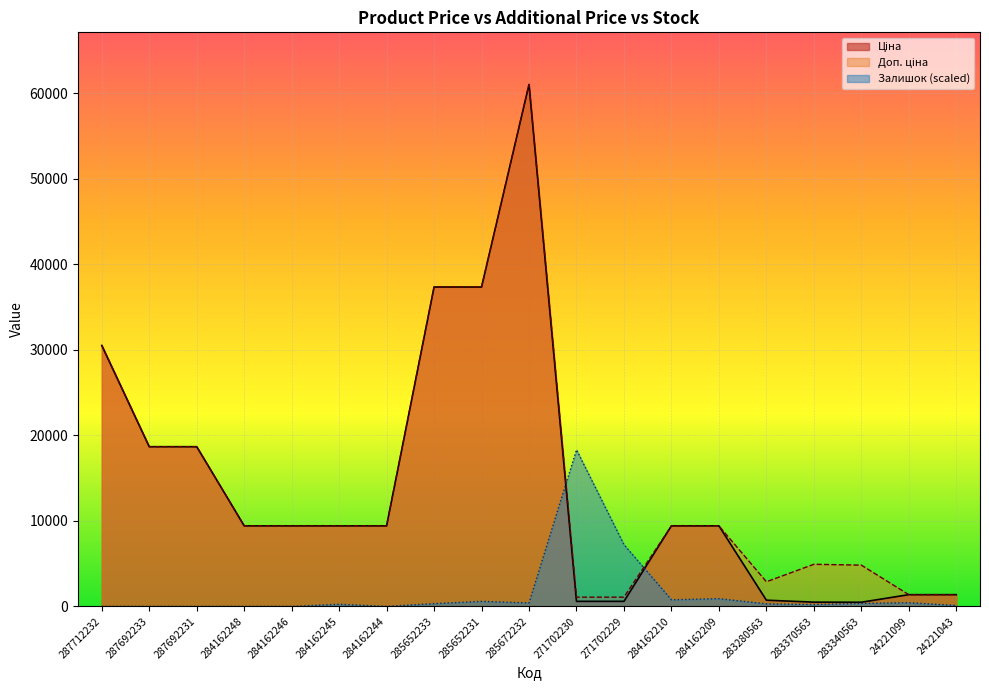

In Ціна, how many points are higher than both neighbors (excluding endpoints)?

1